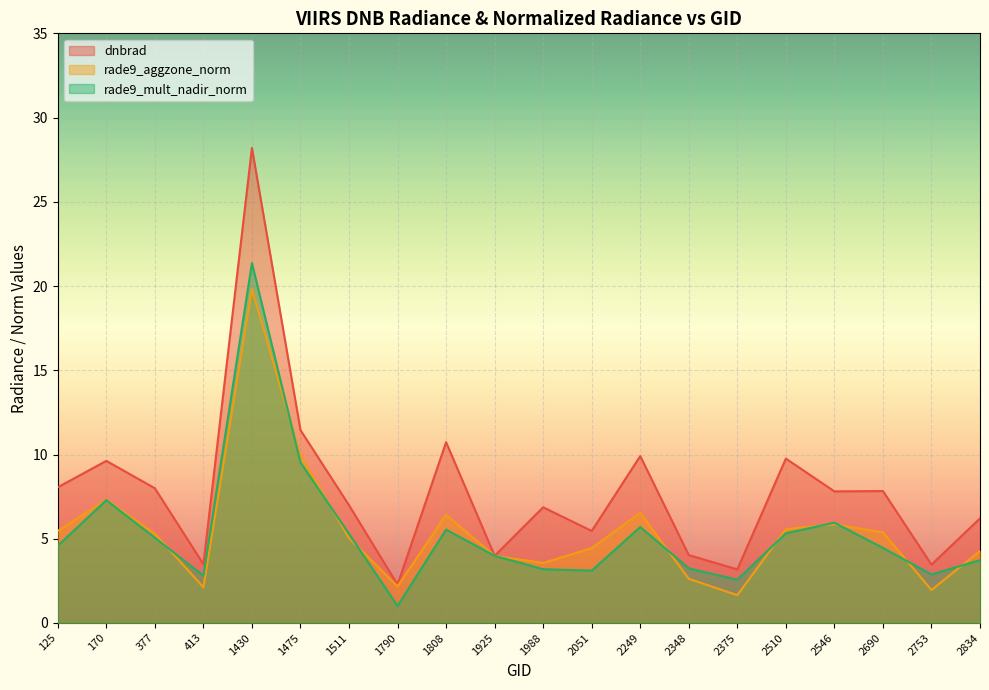

Which series has the largest total across all categories?

dnbrad